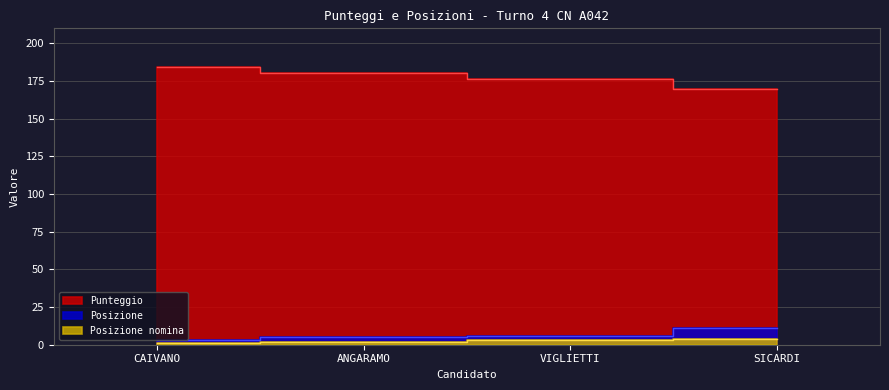

Reading left to right, transcribe all the data shown in this chart.

Posizione: CAIVANO=3.0	ANGARAMO=5.0	VIGLIETTI=6.0	SICARDI=11.0
Punteggio: CAIVANO=184.5	ANGARAMO=180.5	VIGLIETTI=176.2	SICARDI=169.5
Posizione nomina: CAIVANO=1.0	ANGARAMO=2.0	VIGLIETTI=3.0	SICARDI=4.0